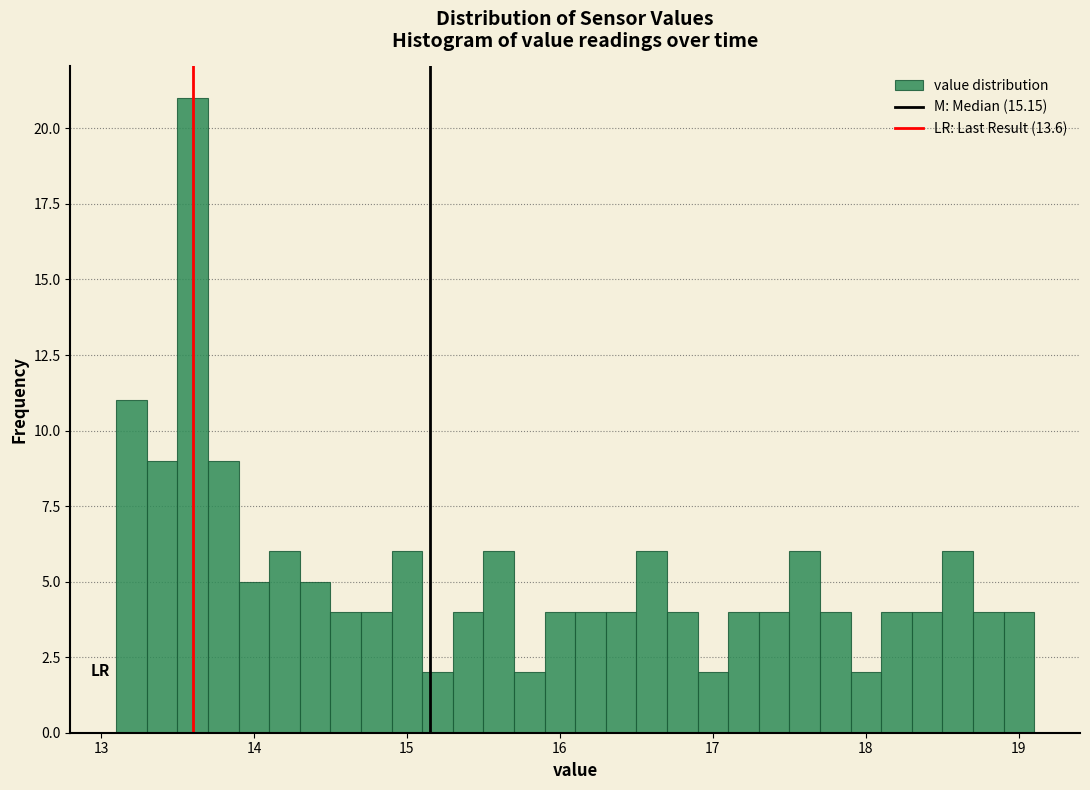

Read against the x-axis, roughly where is the centre of the tallest bar?

13.6